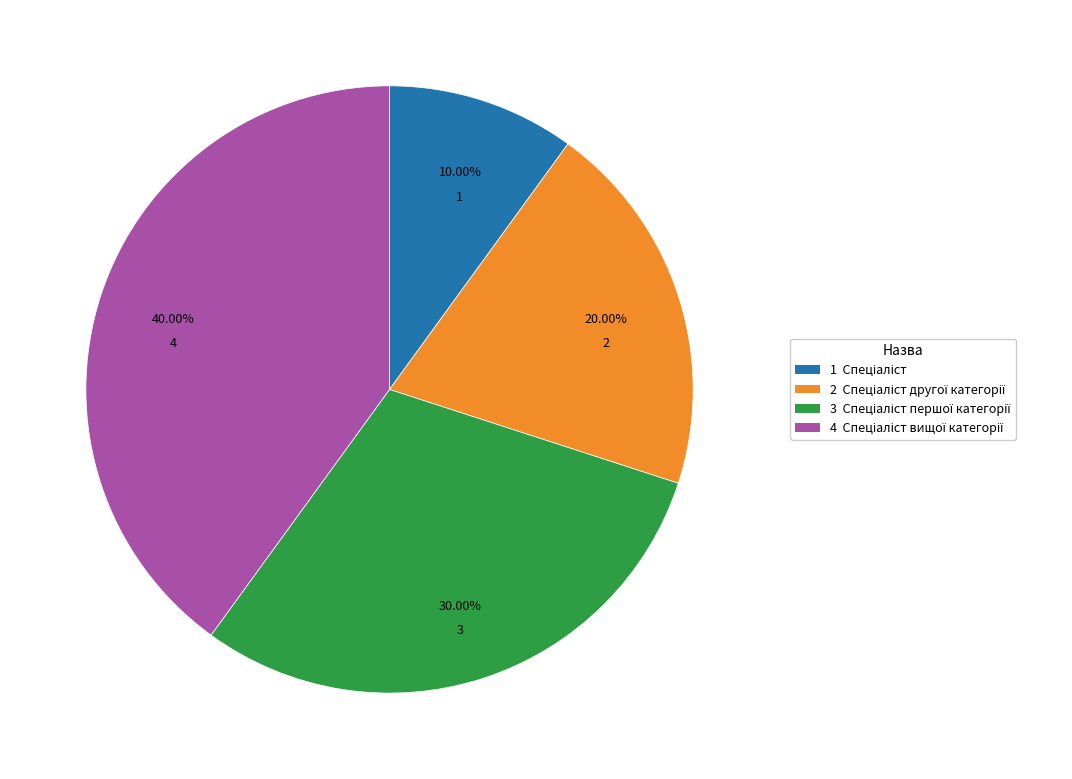

Is there a majority slice in this chart?

No